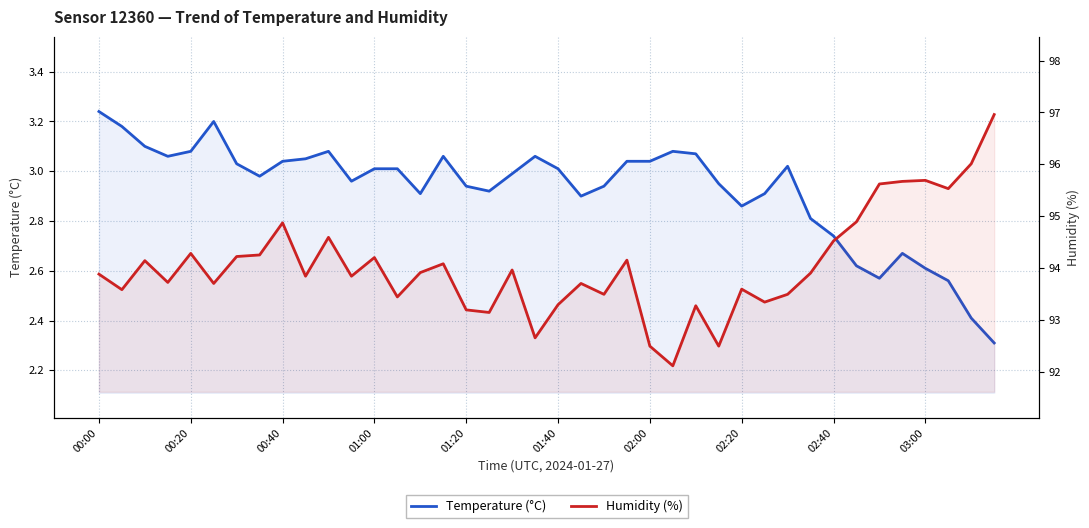

List the series in order of their peak value, lowest first.

Temperature (°C), Humidity (%)